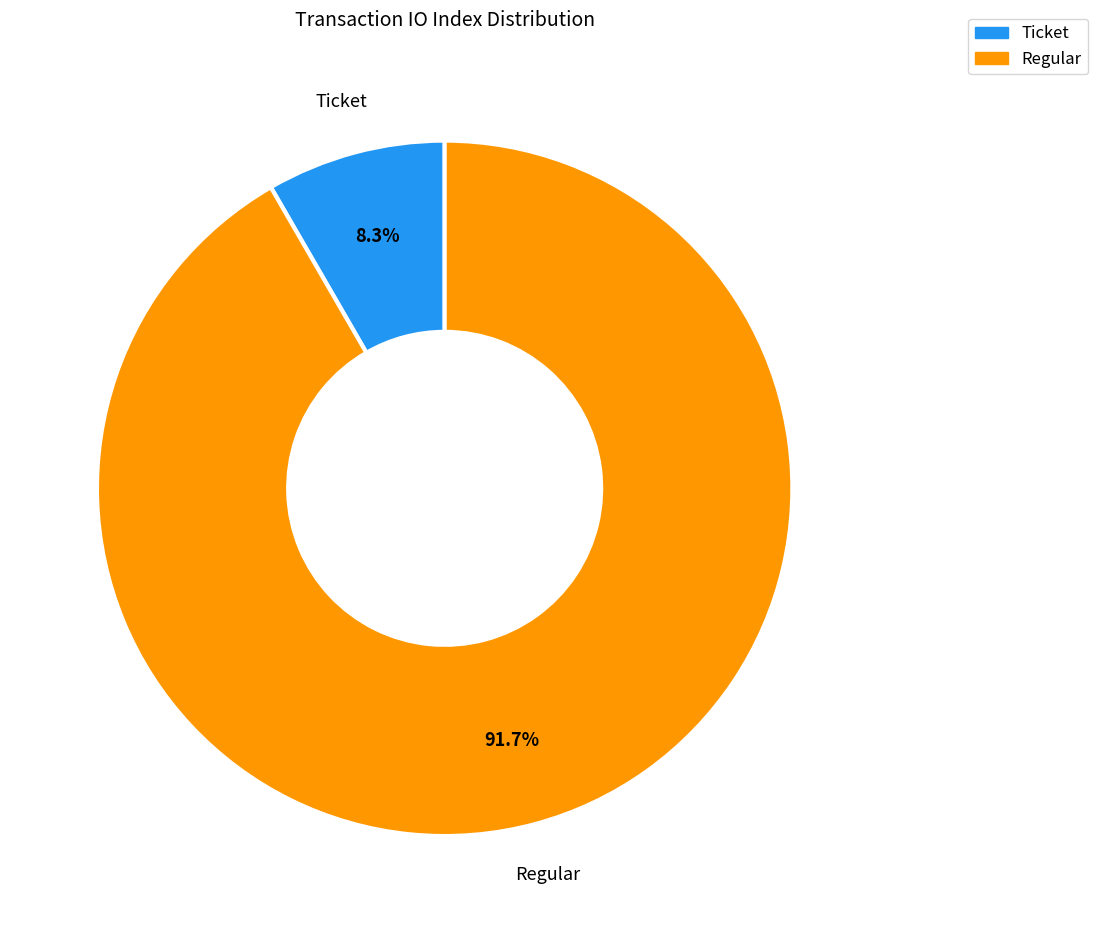

Which category has the biggest portion of the pie?

Regular